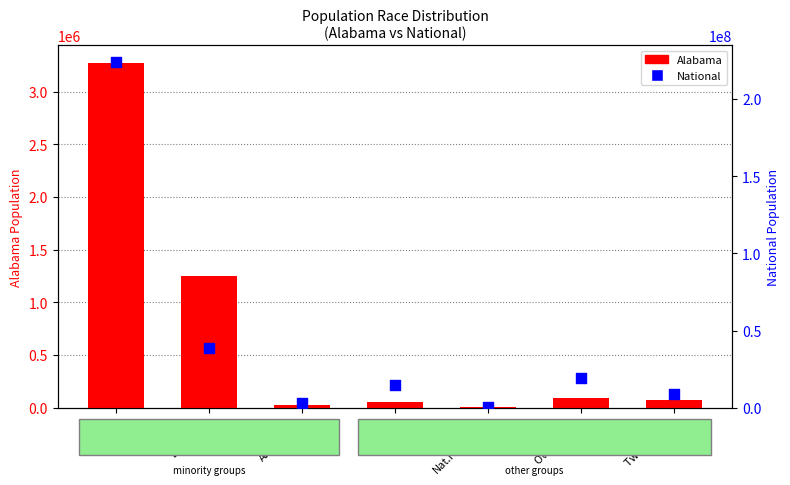

Which series reaches the maximum Y coordinate?

National